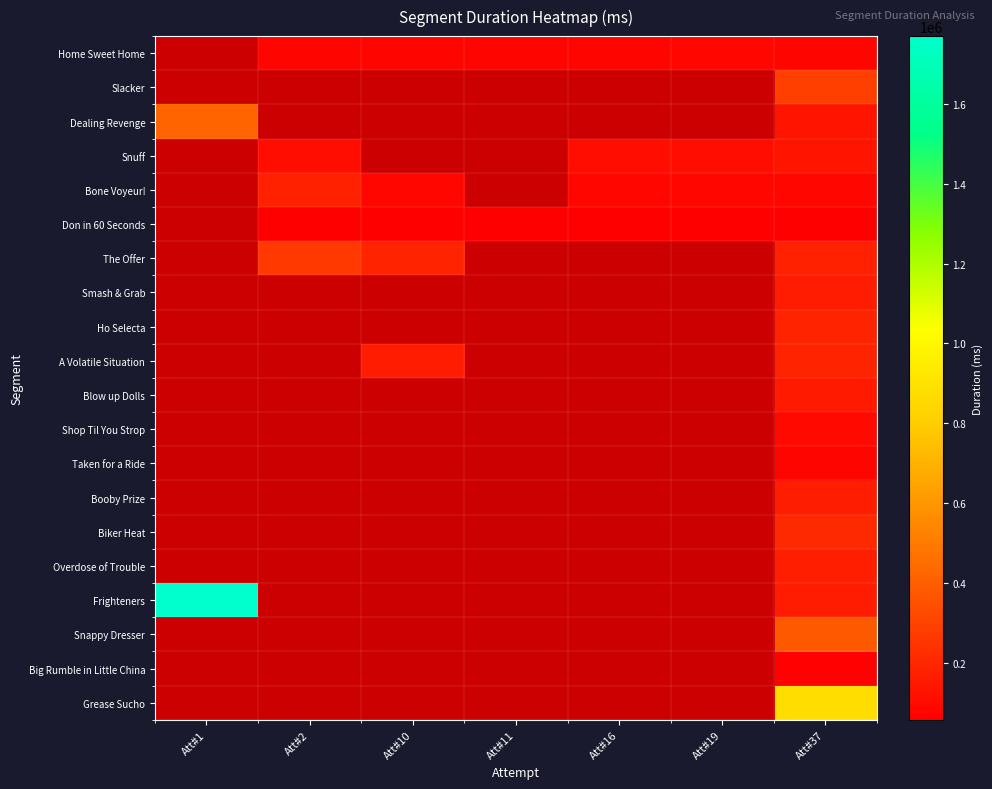

Which label corresponds to the largest value in the chart?

Att#1